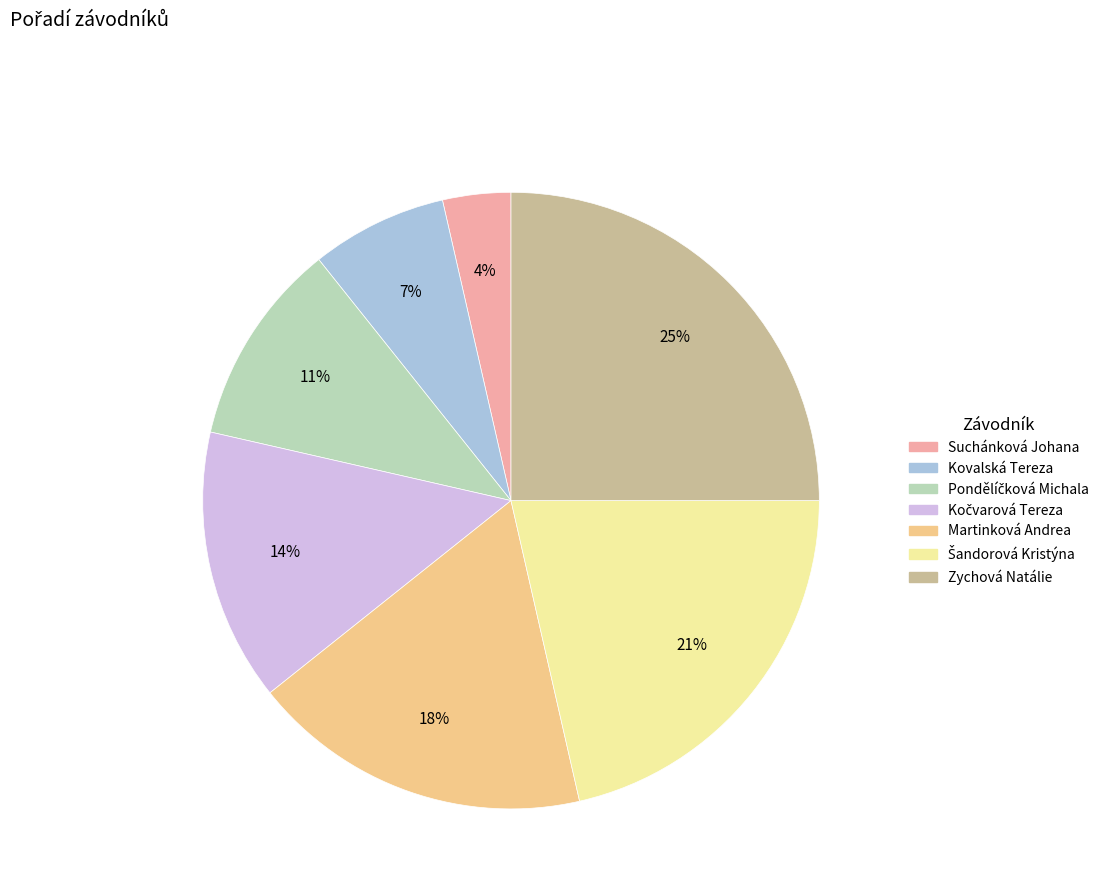

Which has a higher value, Kovalská Tereza or Zychová Natálie?

Zychová Natálie